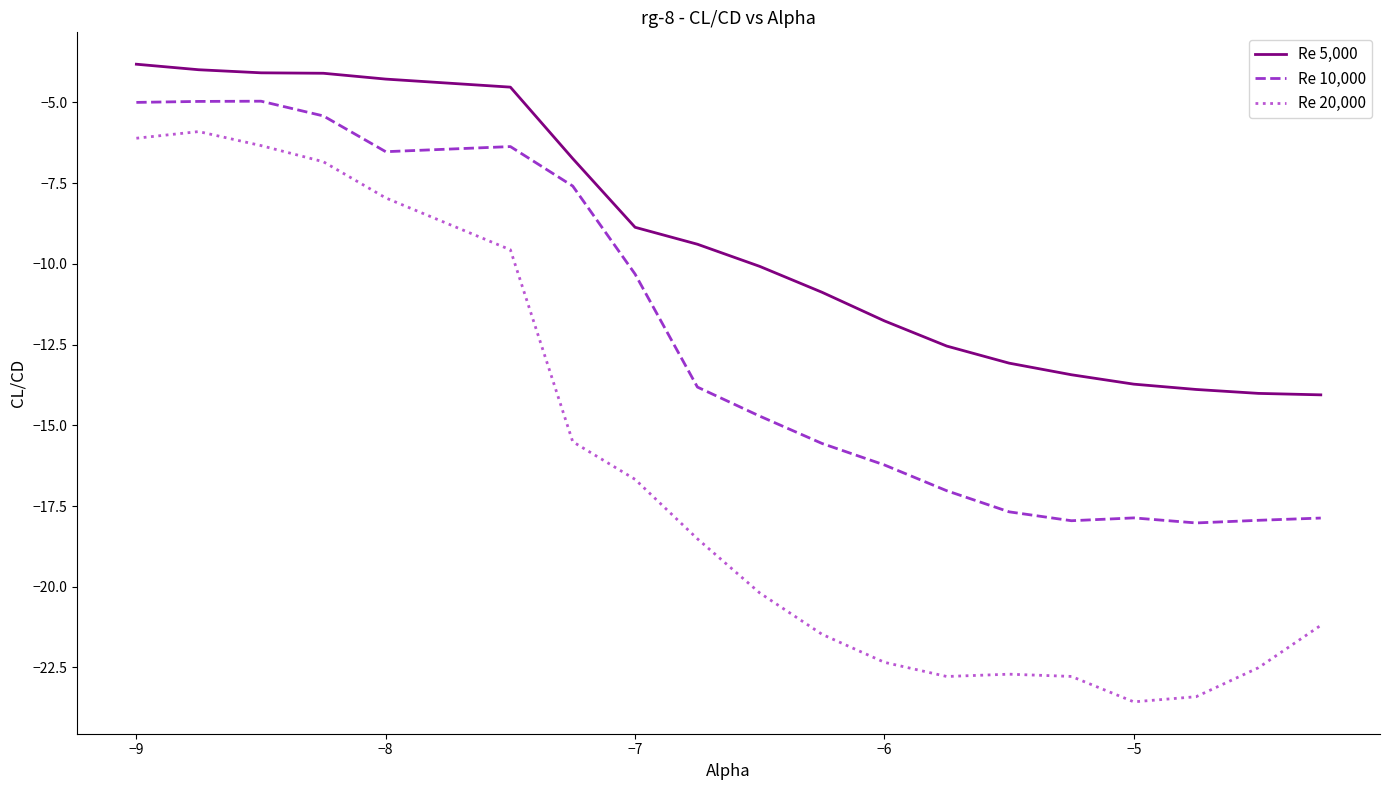

List the series in order of their peak value, lowest first.

Re 20,000, Re 10,000, Re 5,000